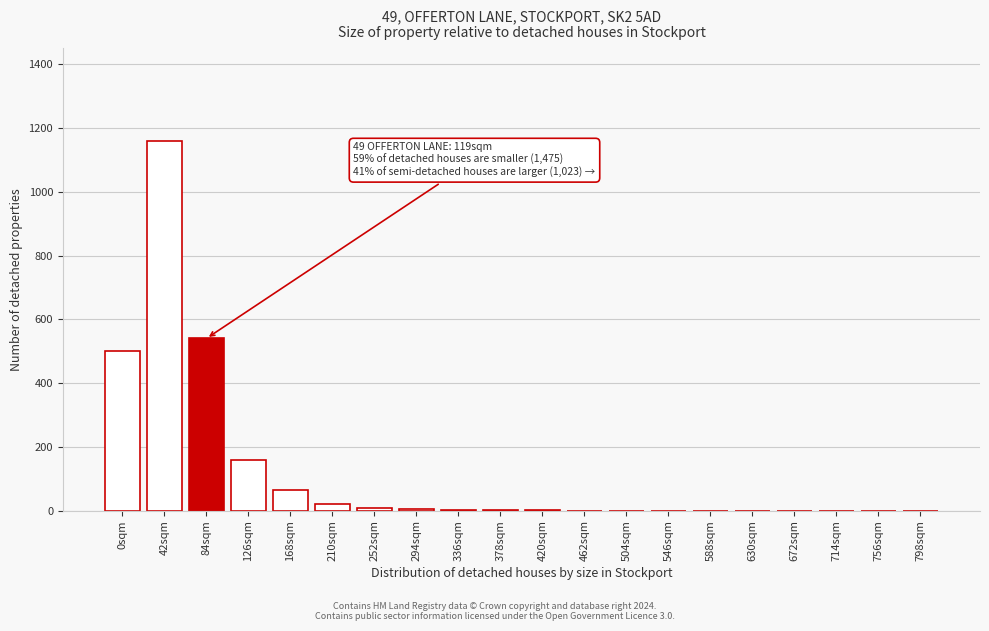

At which label is the value closest to 580?

84sqm